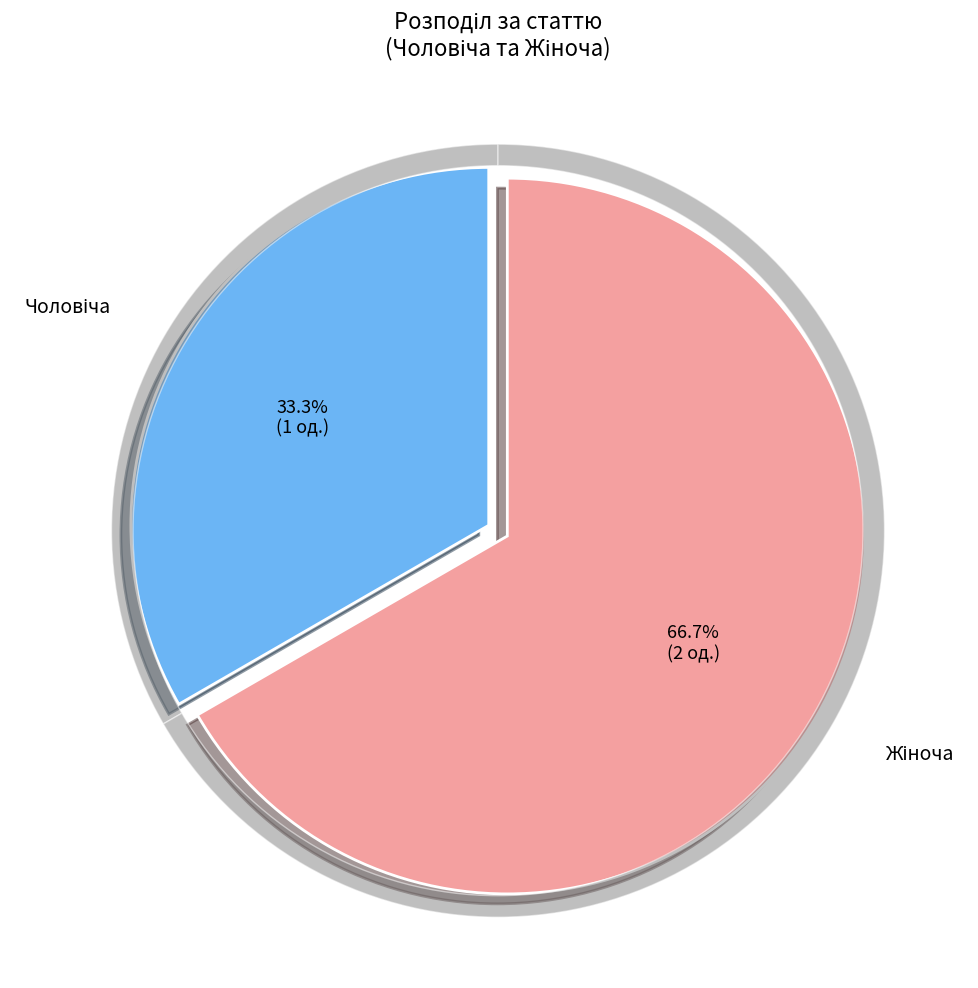

What portion of the pie excludes Жіноча?

33.3%